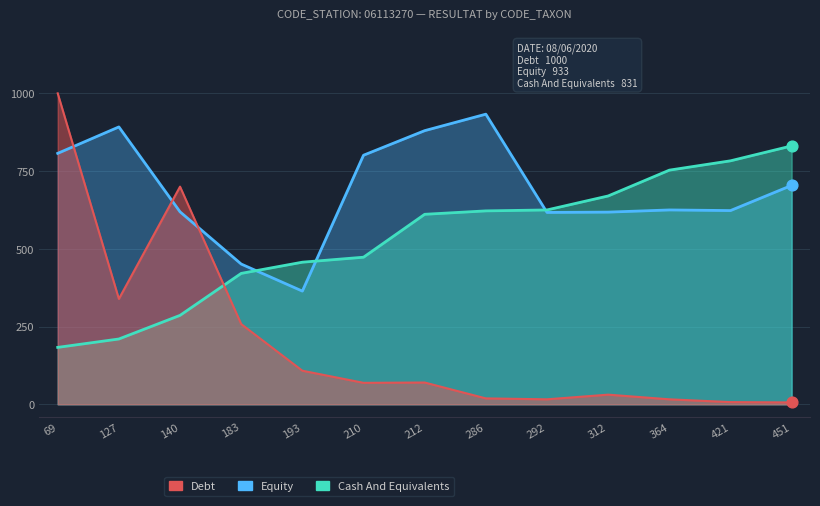

At which category is the sum across all series the highest?

69